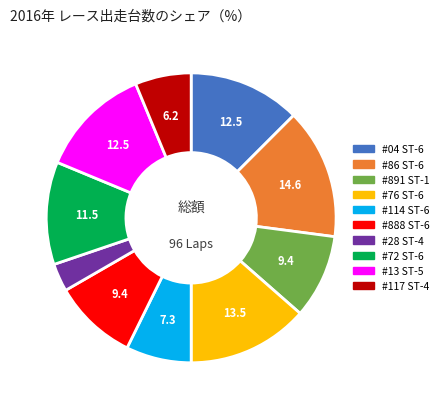

Count the number of slices in the pie.

10